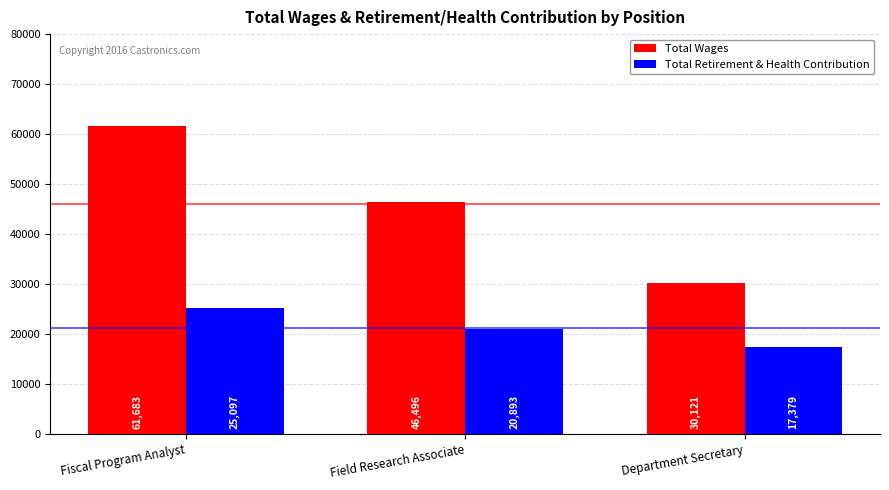

How many series are shown in this chart?

2